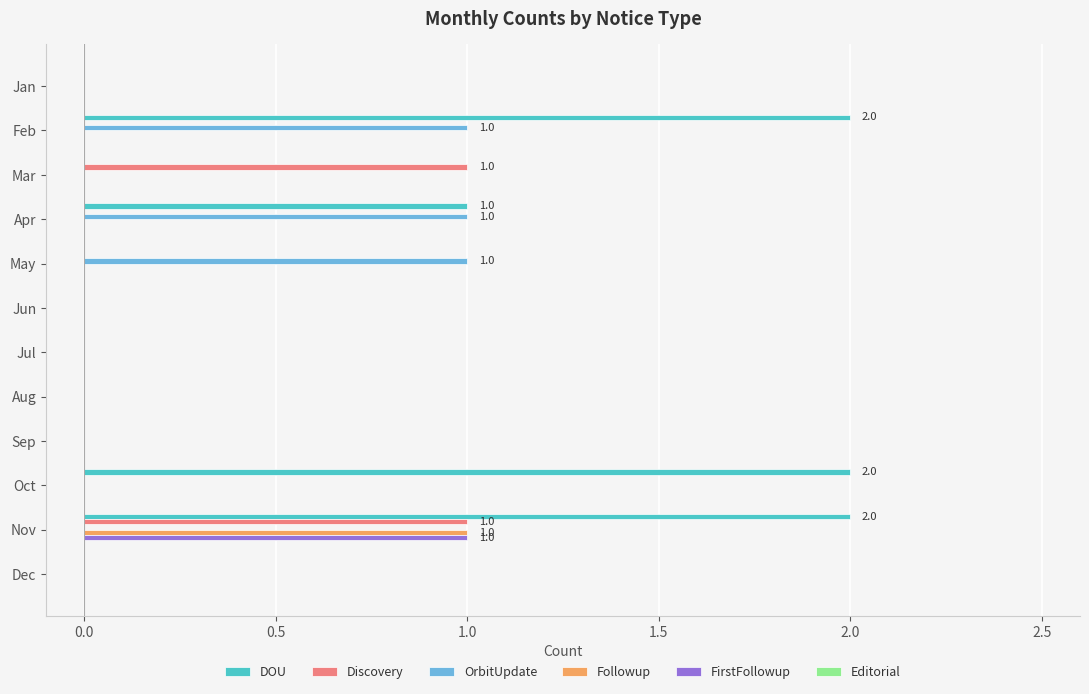

True or false: Followup has a value of 1 at Jan.

False